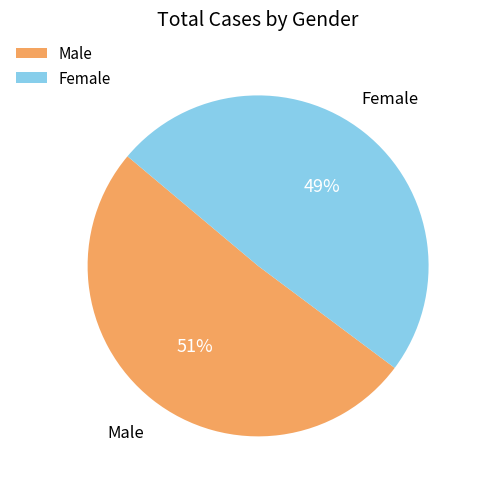

To the nearest percent, what portion does Male represent?

51%